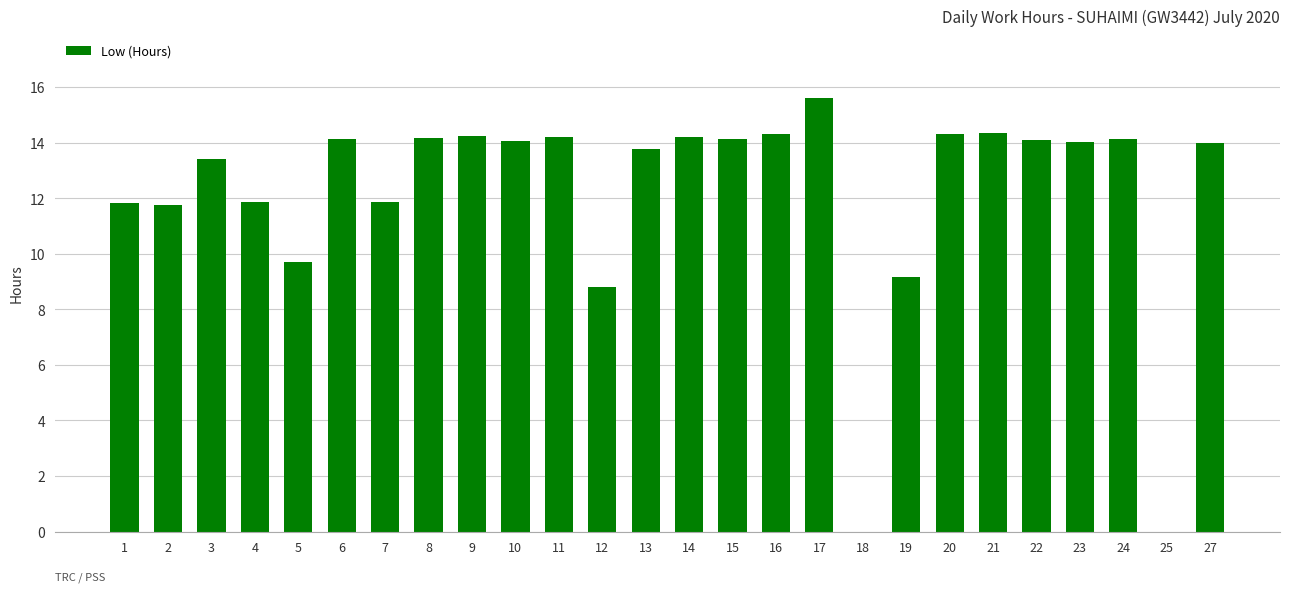

Are the bars horizontal?

No